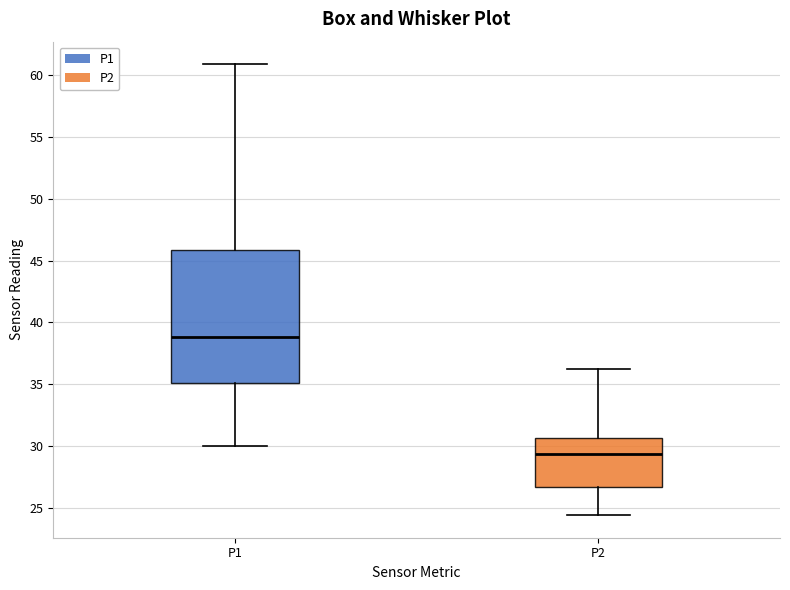

Reading left to right, read every box against the y-axis: the position of its median line, the range the box covers, and the ends of its whiskers. The values are not printed on the chart, so give them approximately, as read against the axis.

P1: median 39.0, box 35.0 to 46.0, whiskers 30.0 to 61.0
P2: median 29.5, box 26.5 to 30.5, whiskers 24.5 to 36.0